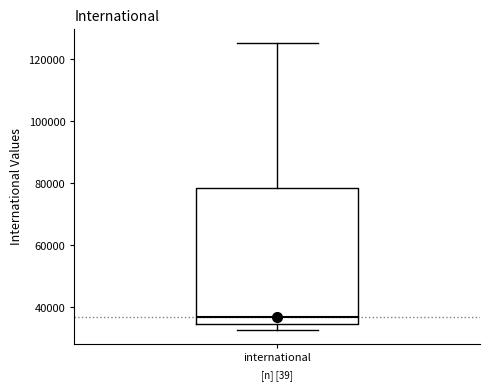

Where does the median line of the box for international sit on the y-axis? The values are not printed on the chart, so give them approximately, as read against the axis.

36000